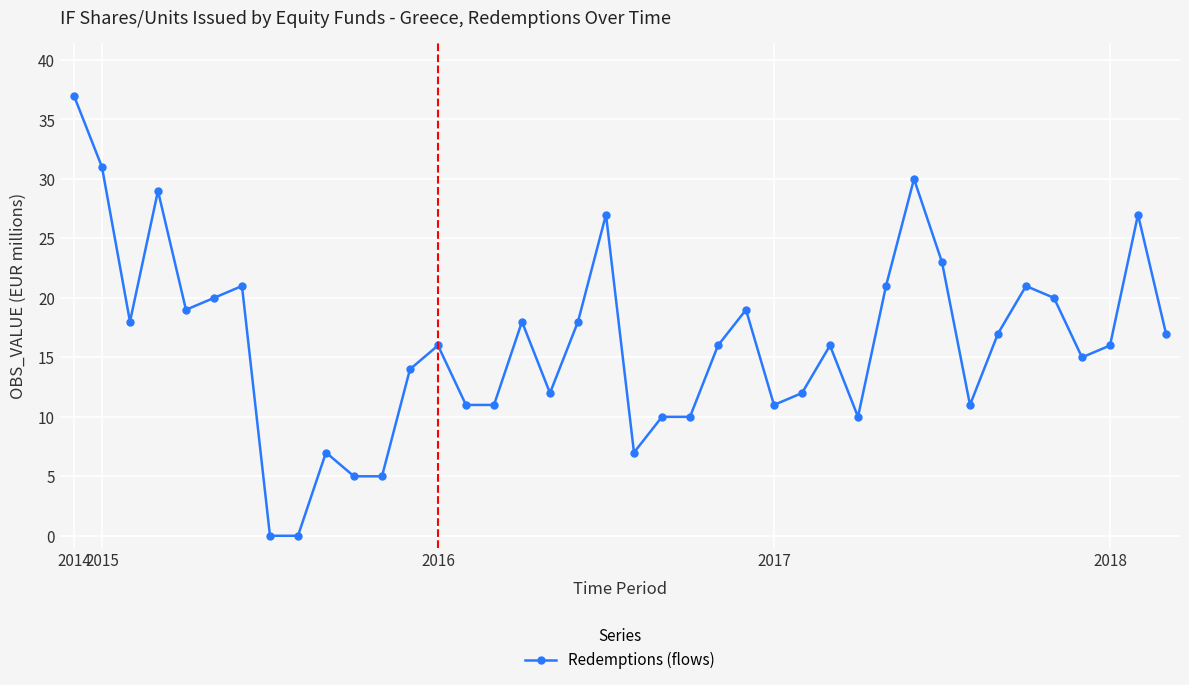

What is the maximum value shown in the chart?

37